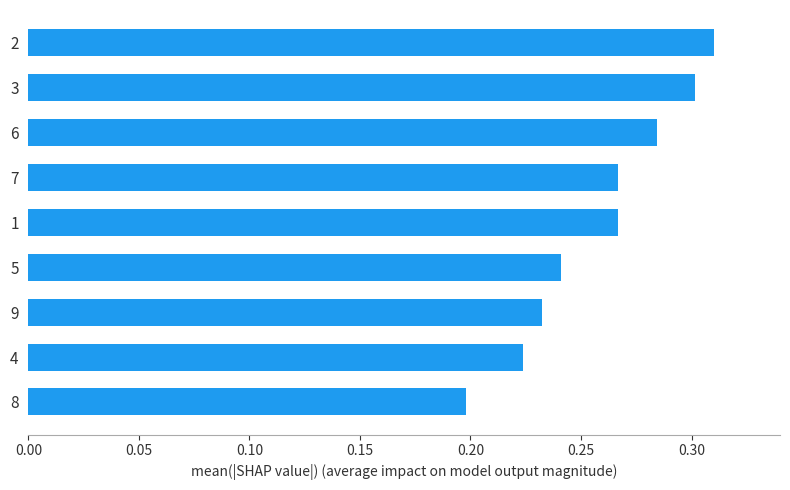

The chart shows a value of 0.1 at 5. True or false?

False